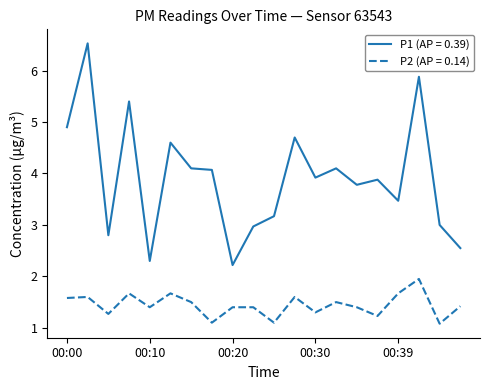

True or false: P1 (AP = 0.39) and P2 (AP = 0.14) intersect in this chart.

False